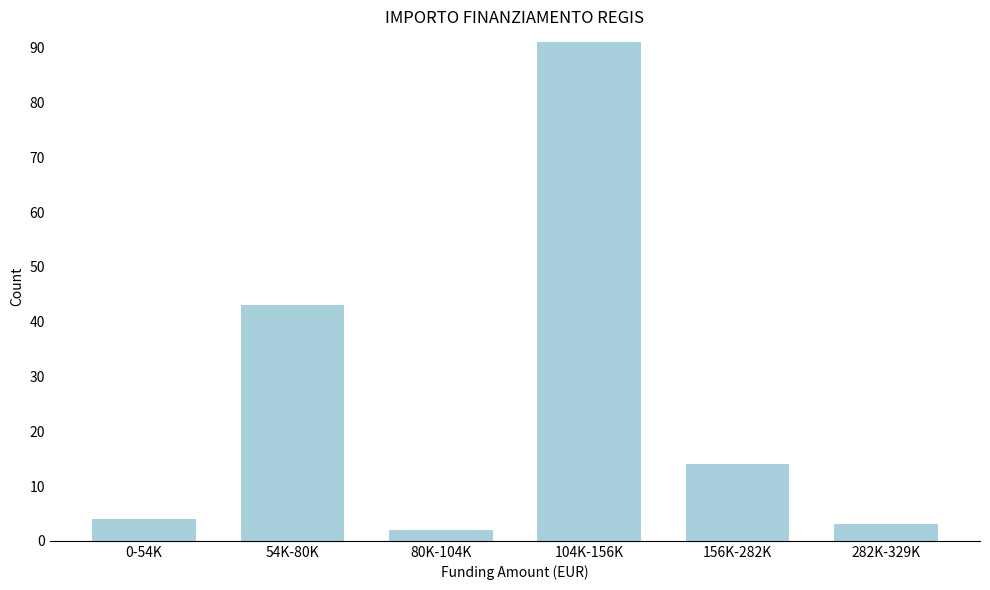

Reading left to right, what are all the values shown in this chart?

0-54K=4	54K-80K=43	80K-104K=2	104K-156K=91	156K-282K=14	282K-329K=3